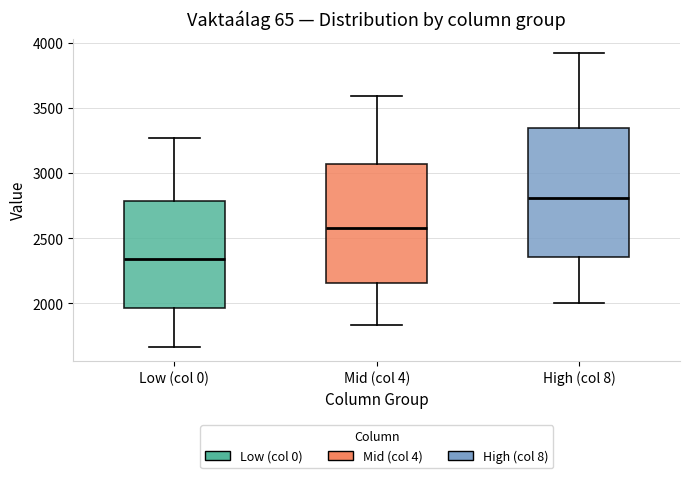

Comparing the boxes themselves (not the whiskers), which one is the tallest?

High (col 8)